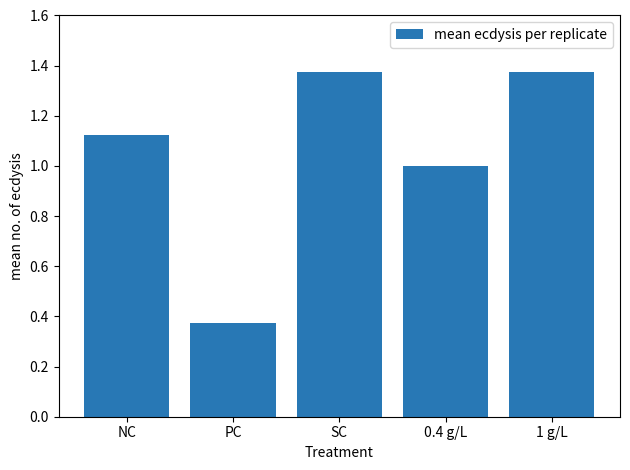

What position from the right is 1 g/L?

1